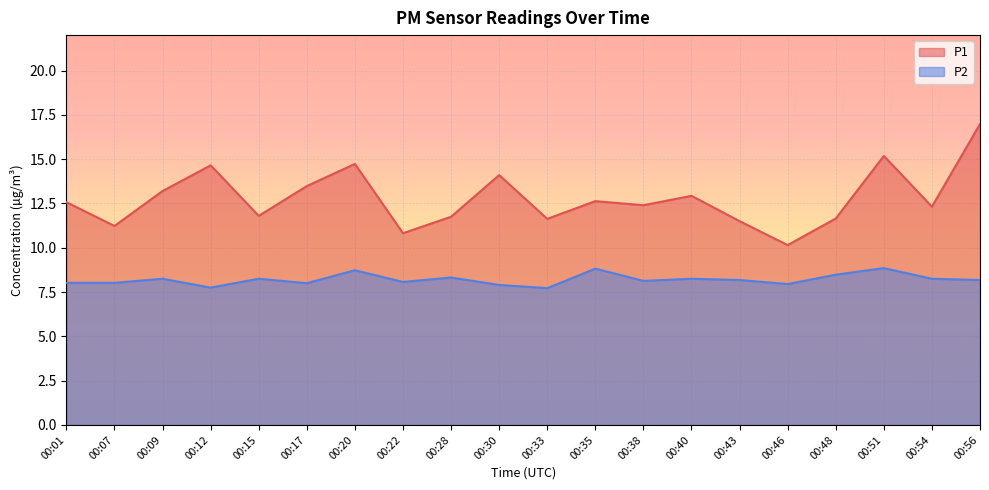

What are all the series names shown in the legend?

P1, P2